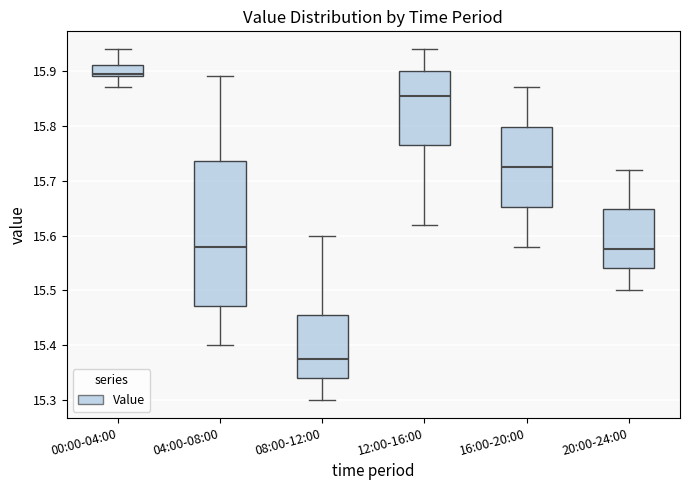

Which box is the tallest, from its lower edge to its upper edge?

04:00-08:00